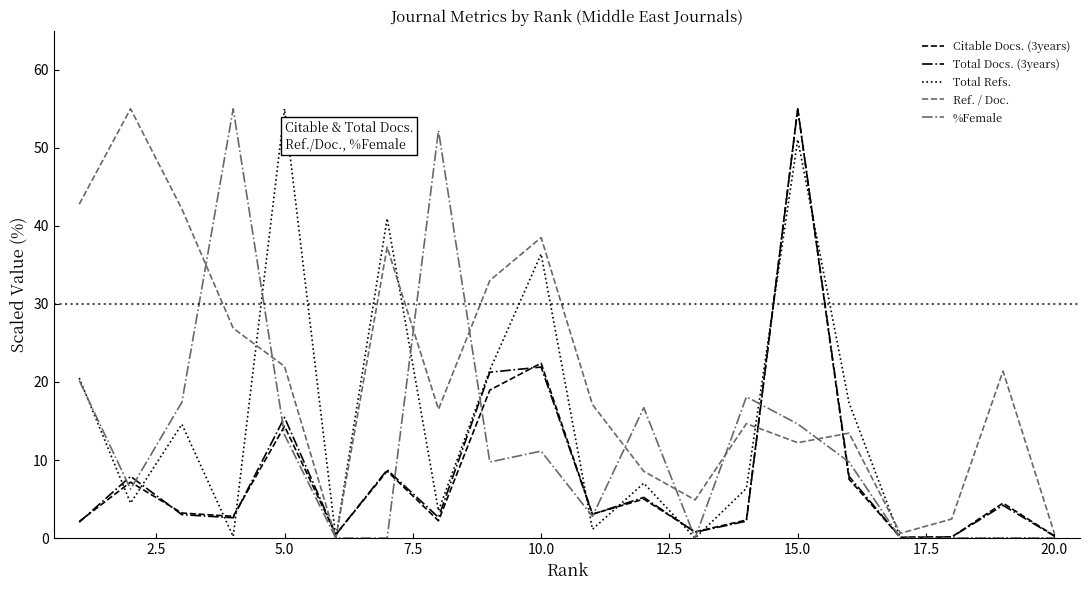

Which series has the largest total across all categories?

Ref. / Doc.